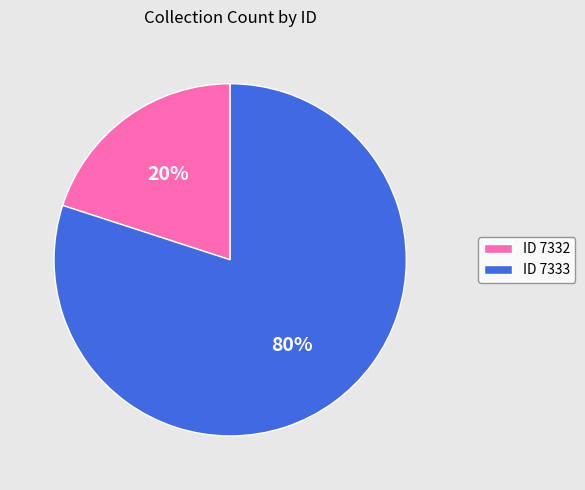

Which slice represents more than half of the pie?

ID 7333